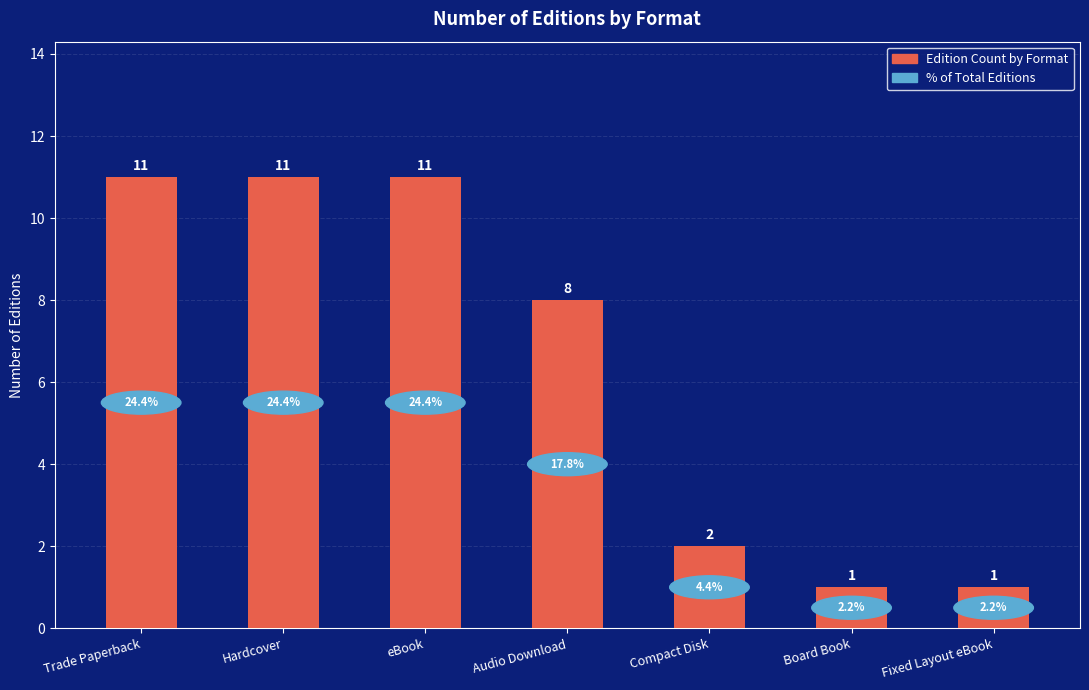

Does the chart contain stacked bars?

No